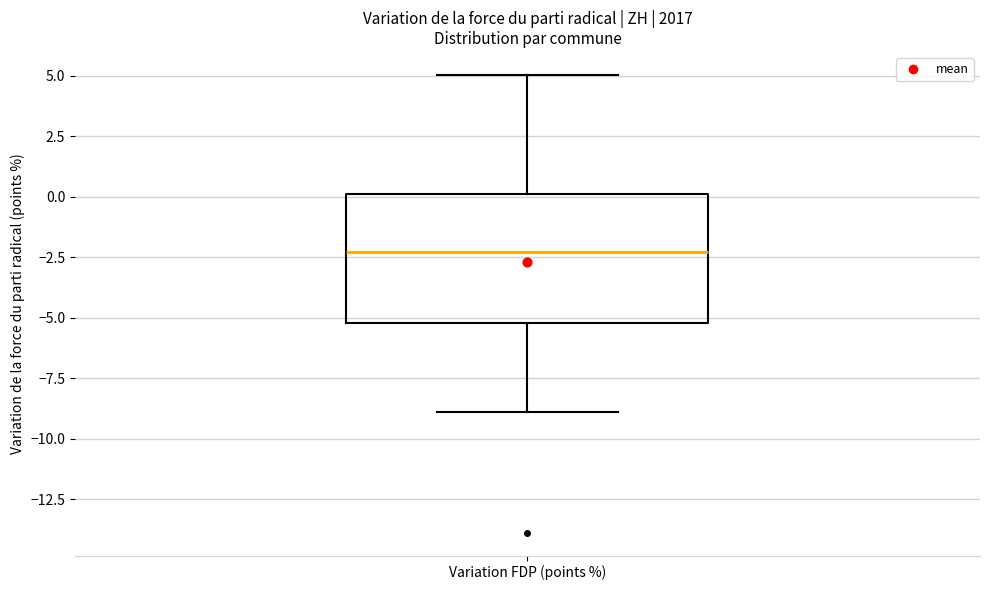

Transcribe this box plot: give where the median line is, the range the box spans, and where the two whiskers end, as read against the y-axis. The values are not printed on the chart, so give them approximately, as read against the axis.

median -2.5, box -5.0 to 0.0, whiskers -9.0 to 5.0